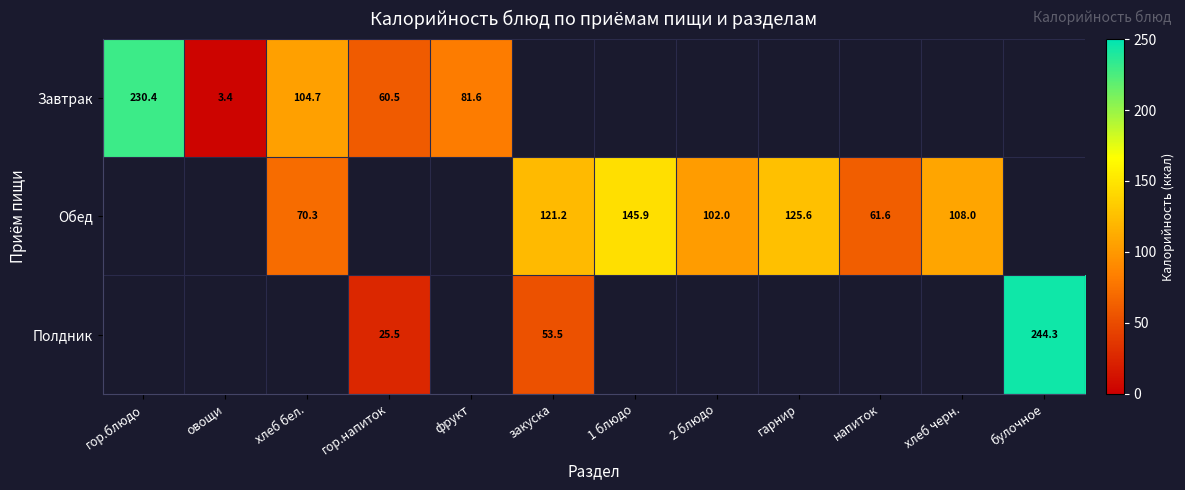

At which category is the sum across all series the highest?

булочное